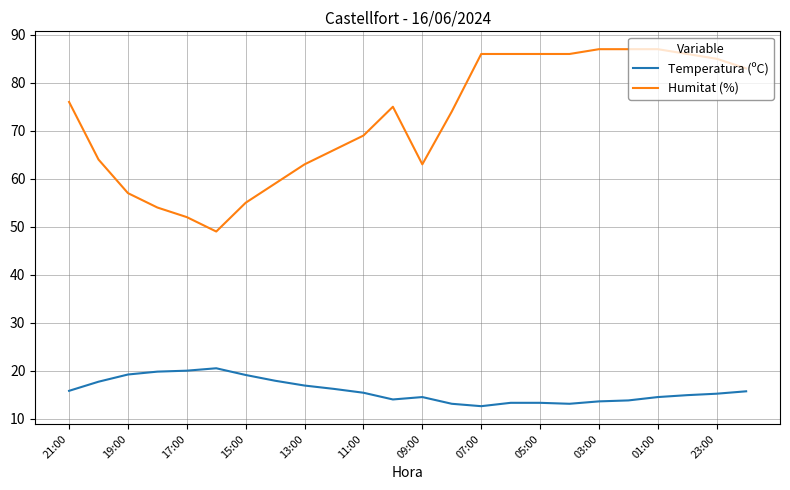

Which series has the widest spread of values?

Humitat (%)